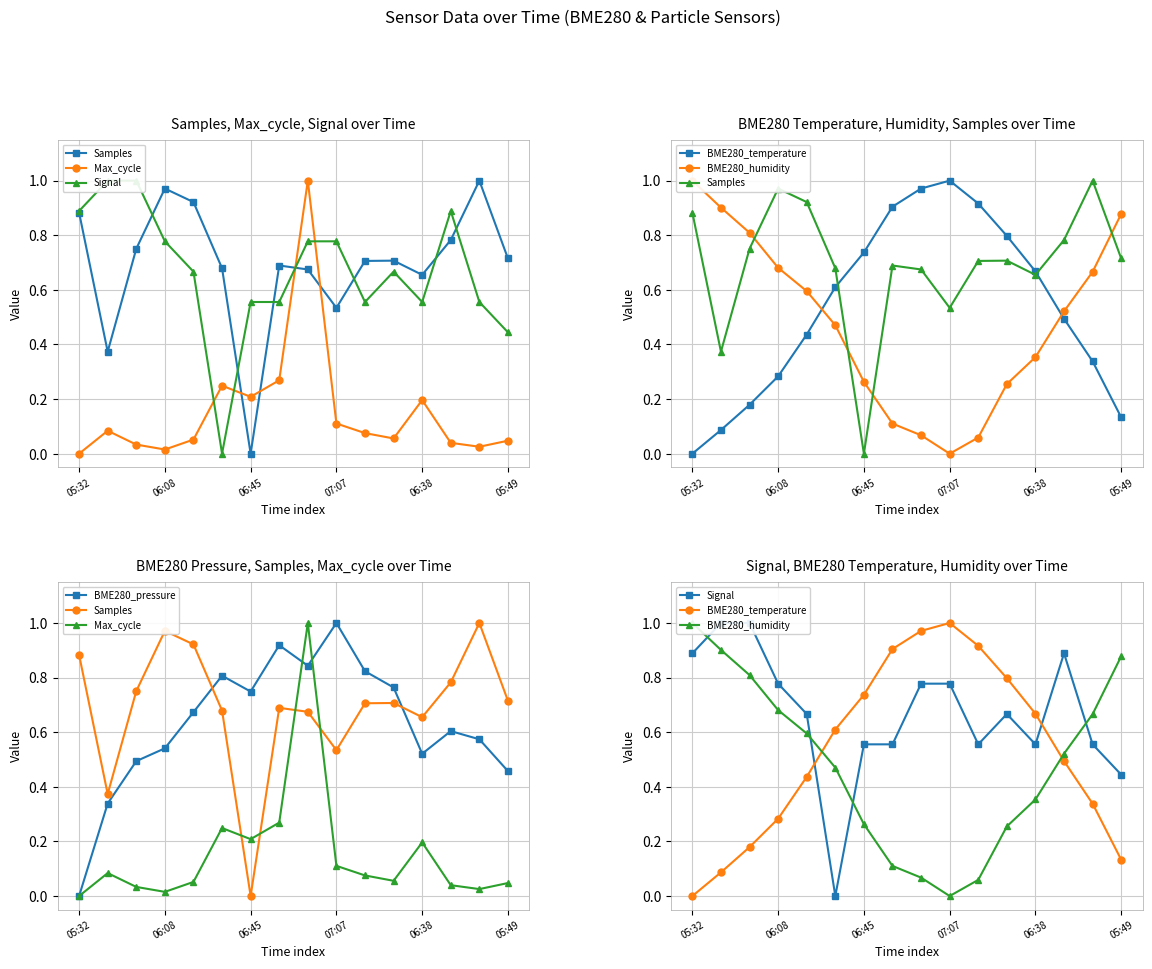

At which label does BME280_humidity reach its minimum?

07:07